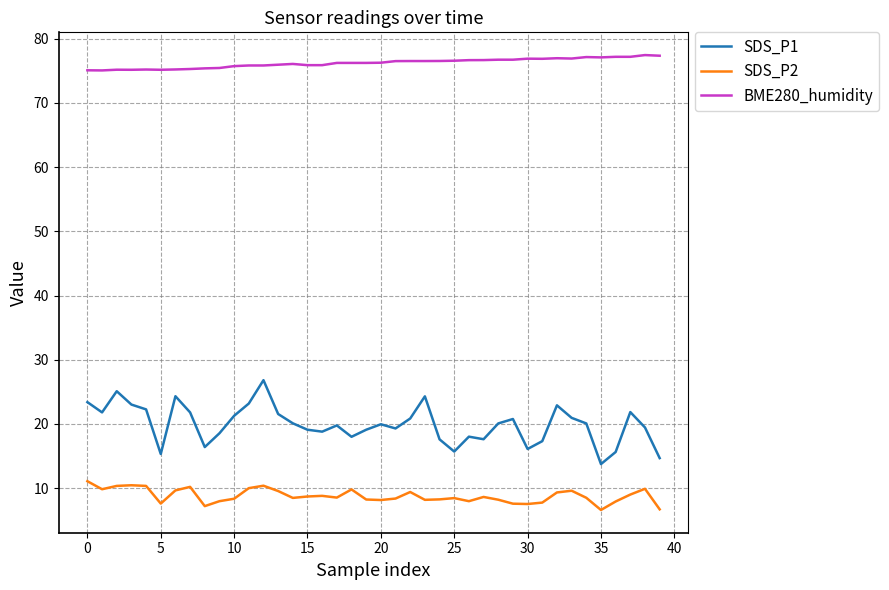

Which series has the largest range (max minus min)?

SDS_P1